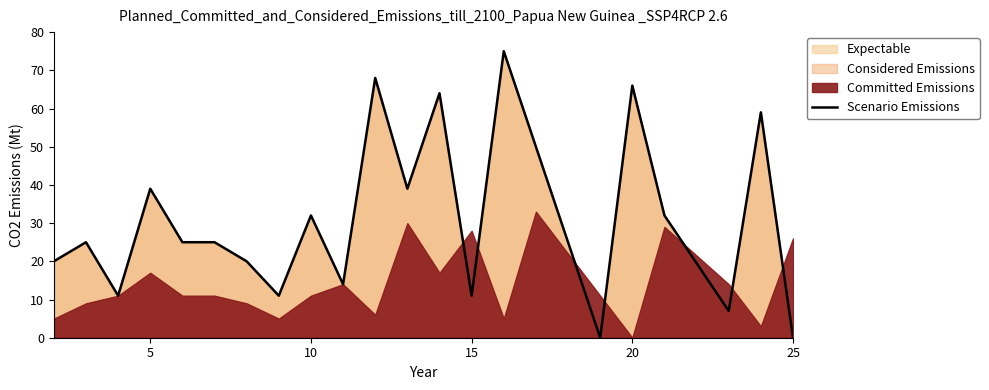

How many values are below 25?

9